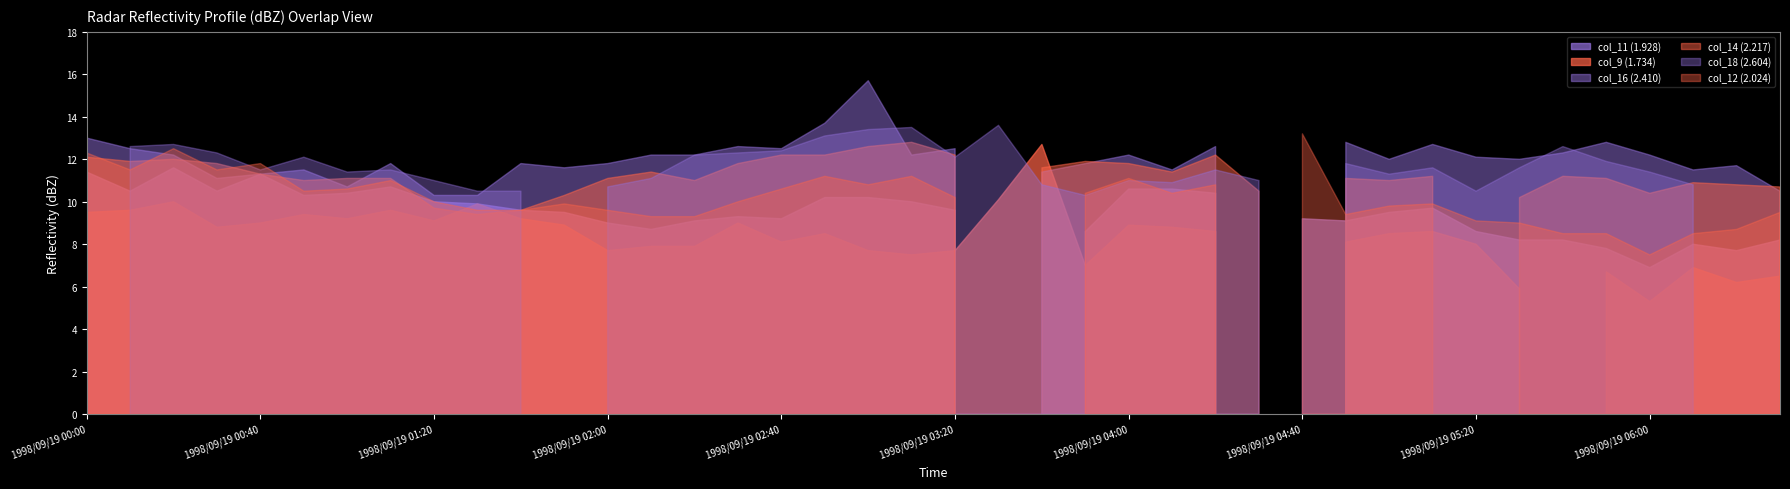

What is the total value across all series at 1998/09/19 01:00?

63.4